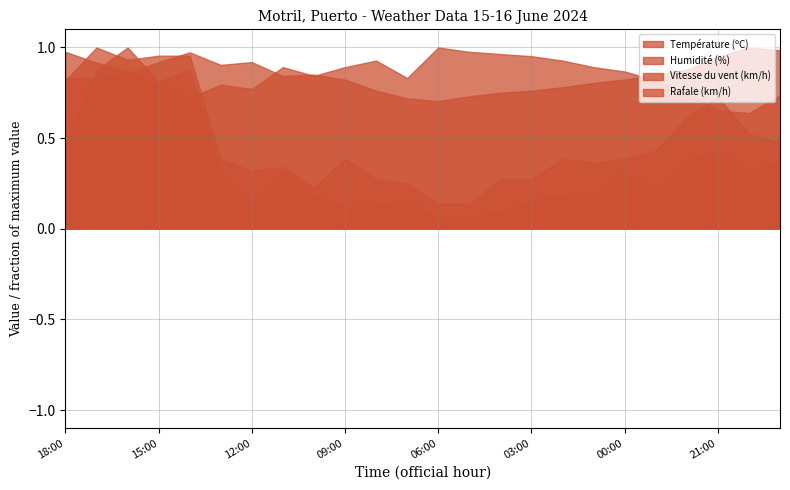

Which series has the largest total across all categories?

Humidité (%)